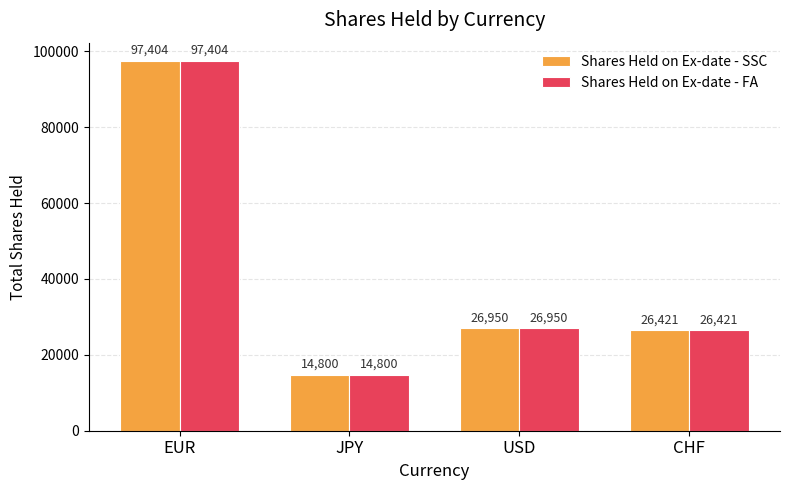

Which category has the lowest value in the Shares Held on Ex-date - FA series?

JPY